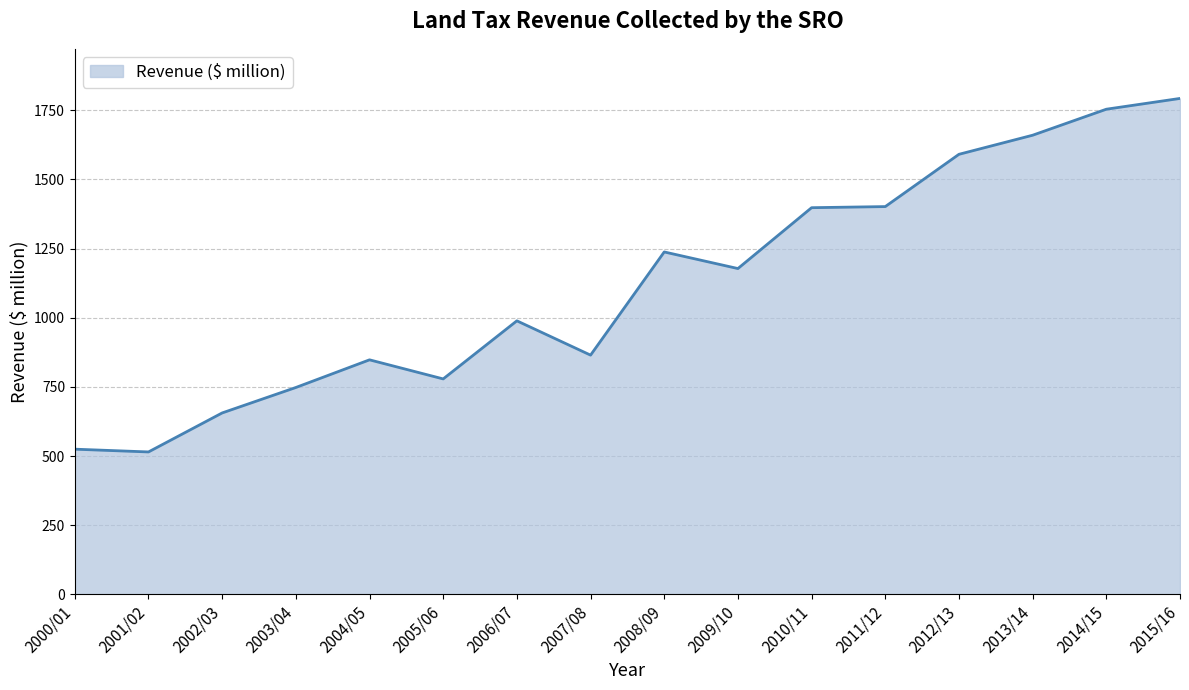

What is the change in value from 2001/02 to 2002/03?

+141